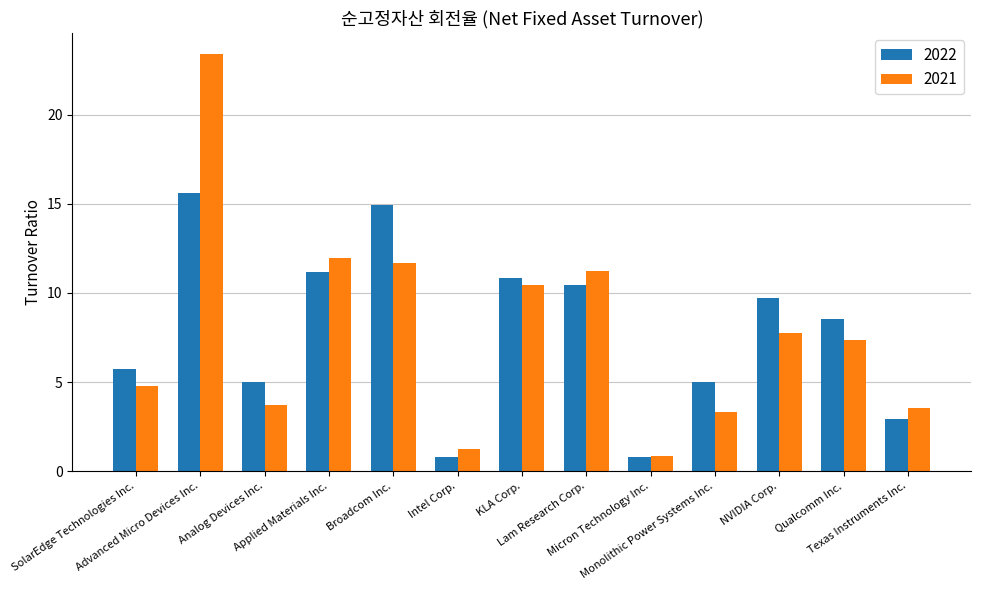

At which label does 2021 reach its peak?

Advanced Micro Devices Inc.